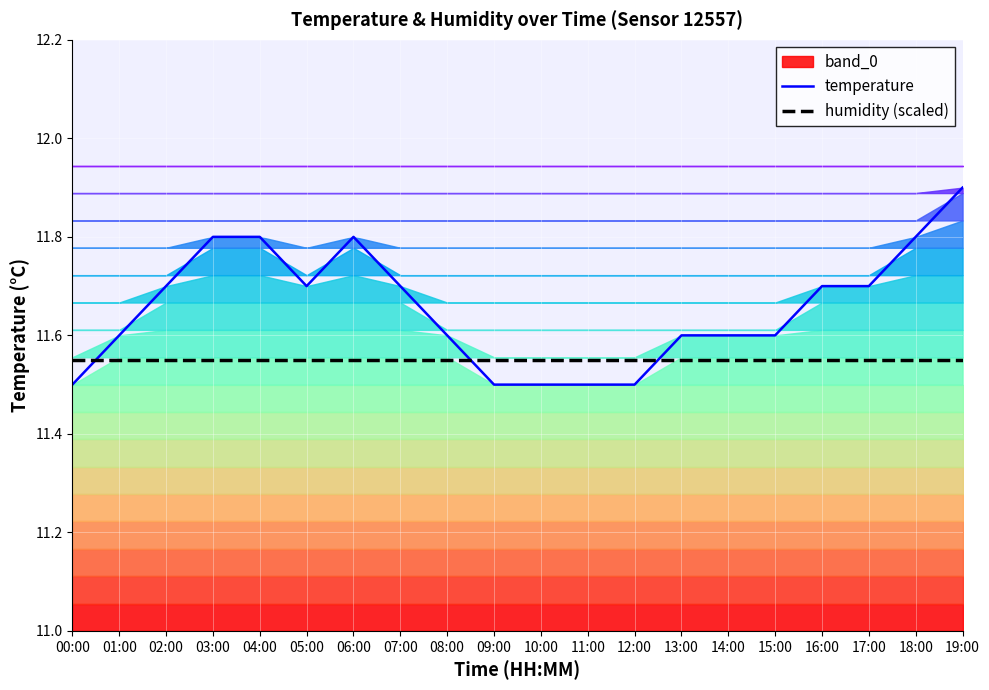

Reading left to right, extract all data points from this chart.

temperature: 11.5	11.6	11.7	11.8	11.8	11.7	11.8	11.7	11.6	11.5	11.5	11.5	11.5	11.6	11.6	11.6	11.7	11.7	11.8	11.9
humidity (scaled): 11.6	11.6	11.6	11.6	11.6	11.6	11.6	11.6	11.6	11.6	11.6	11.6	11.6	11.6	11.6	11.6	11.6	11.6	11.6	11.6